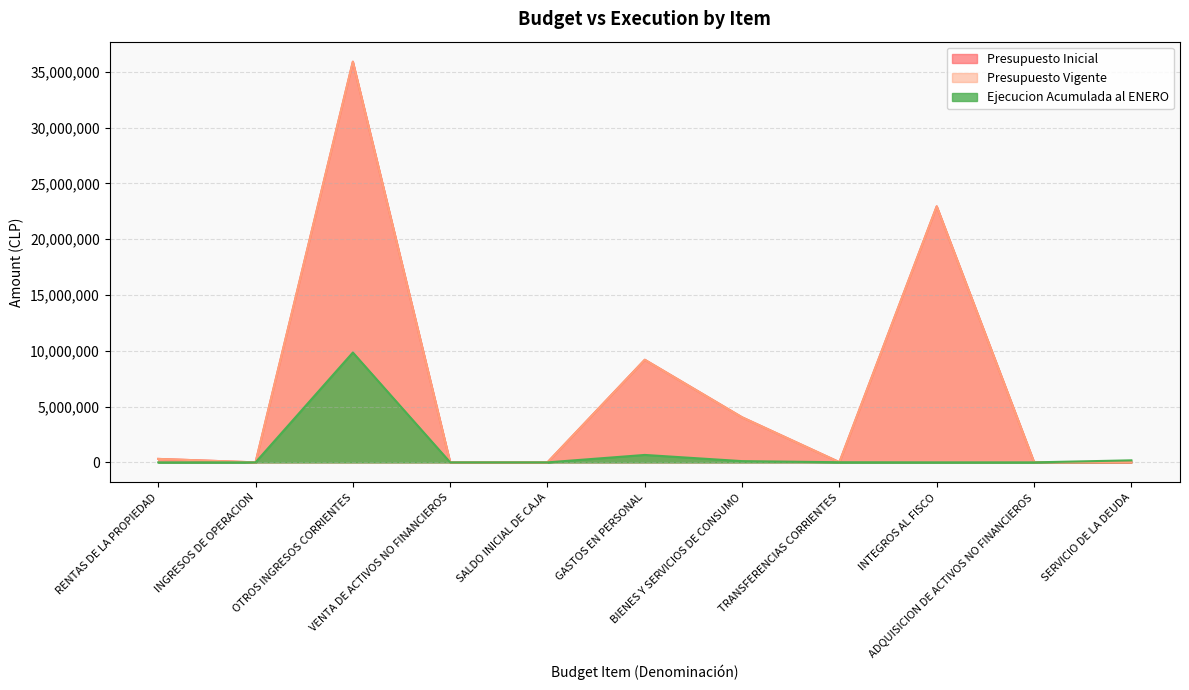

What is the highest value of the Ejecucion Acumulada al ENERO series?

9844522